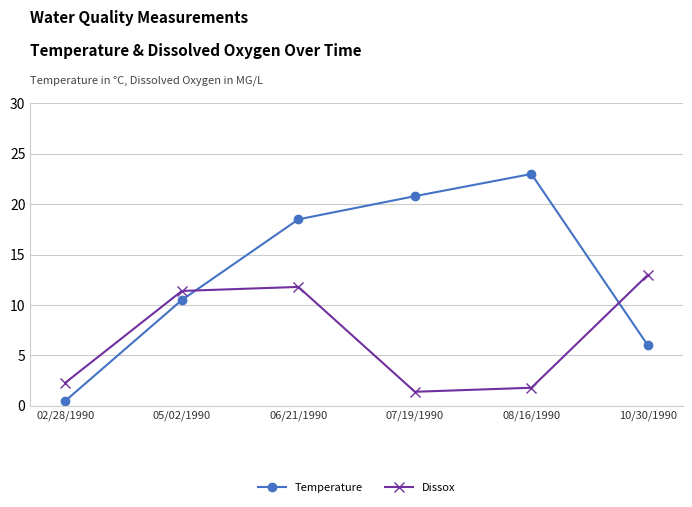

Rank the series by their maximum value, from lowest to highest.

Dissox, Temperature